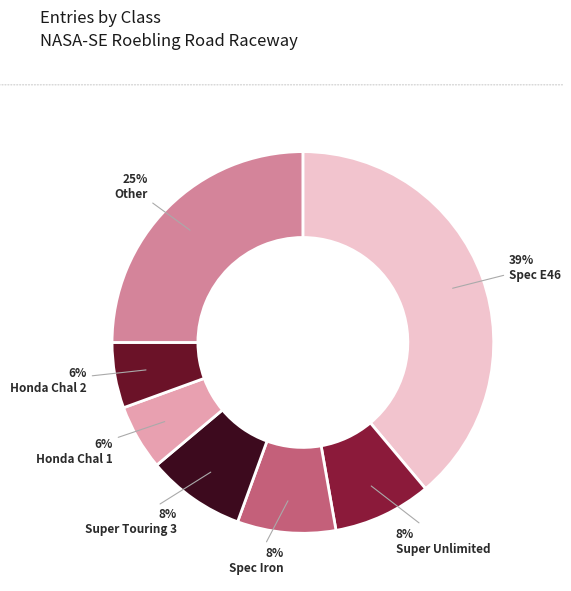

To the nearest percent, what portion does Super Touring 3 represent?

8%